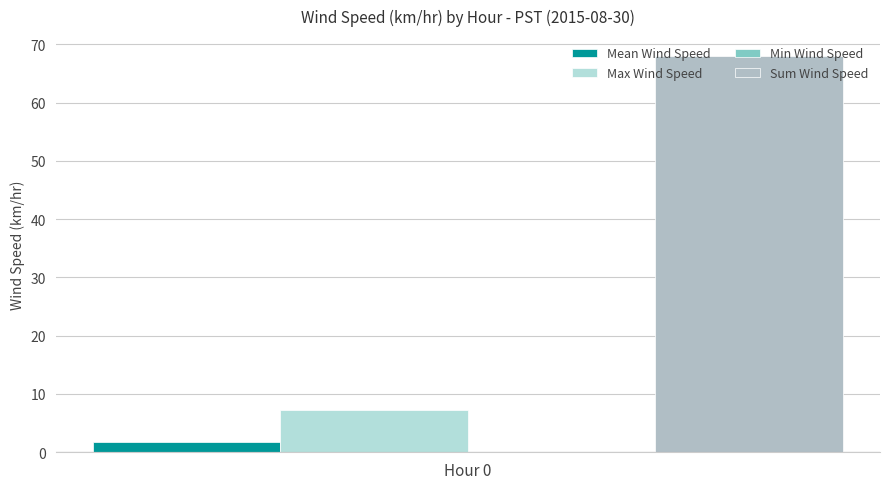

What is the maximum value for Sum Wind Speed?

68.0